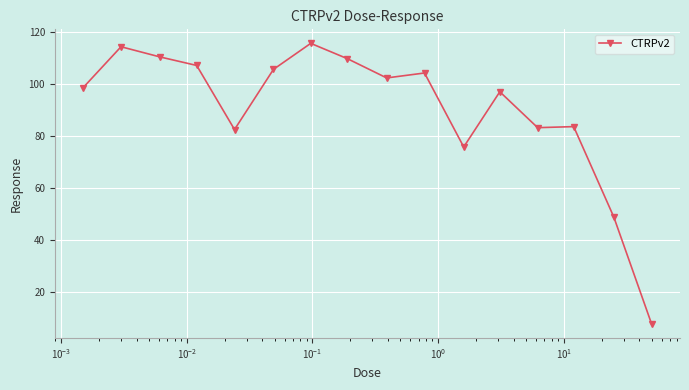

What is the sum of all values?

1444.6